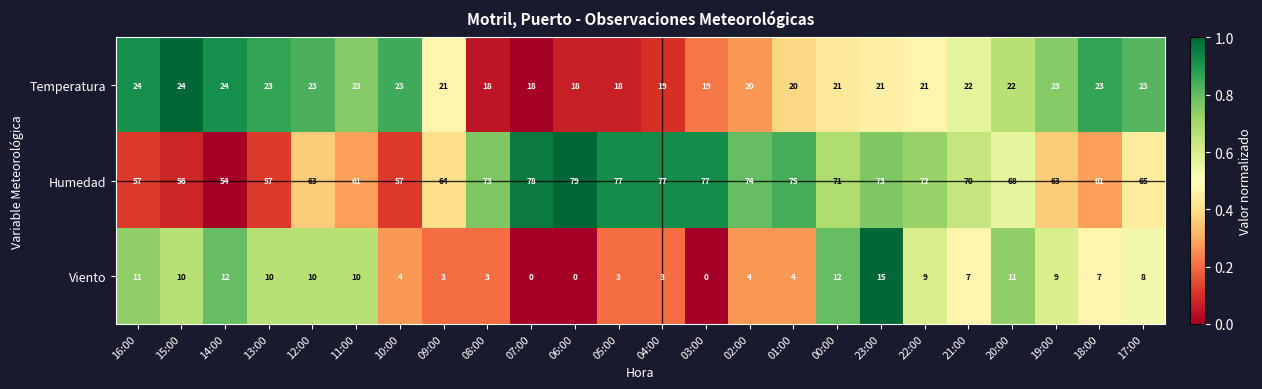

What is the spread (max minus min) of values at 09:00?

61